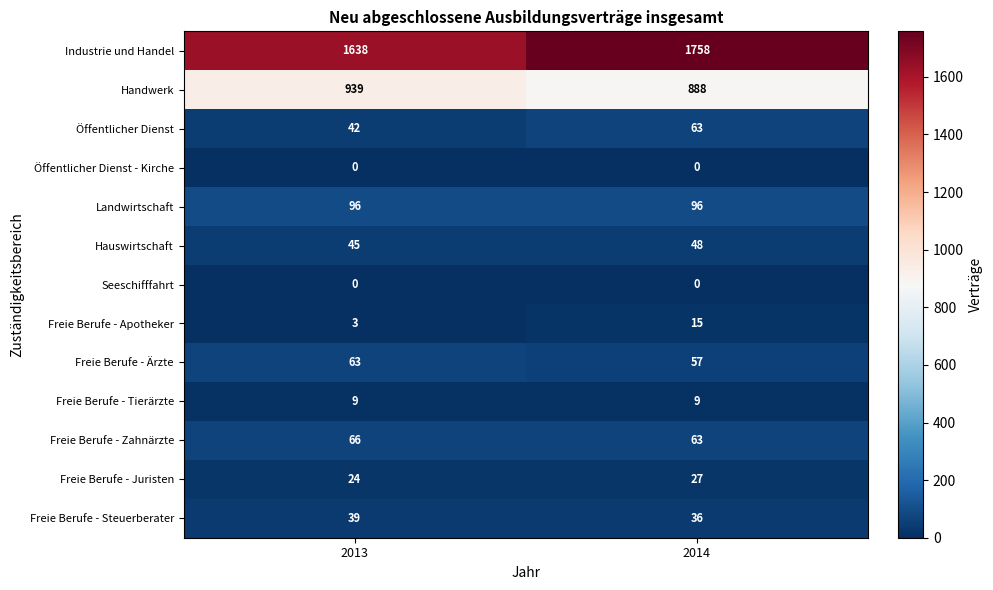

What is the minimum value for Freie Berufe - Ärzte?

57